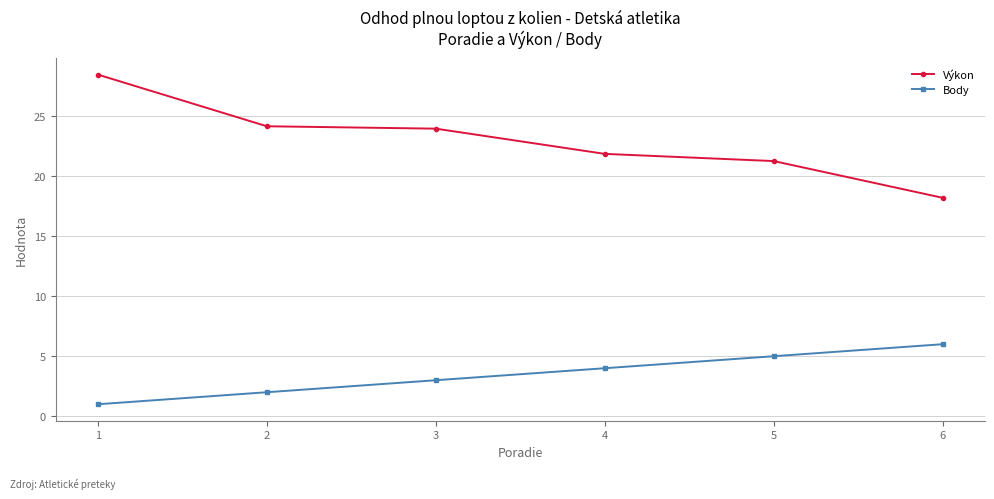

Which series changed the most between 1 and 5?

Výkon